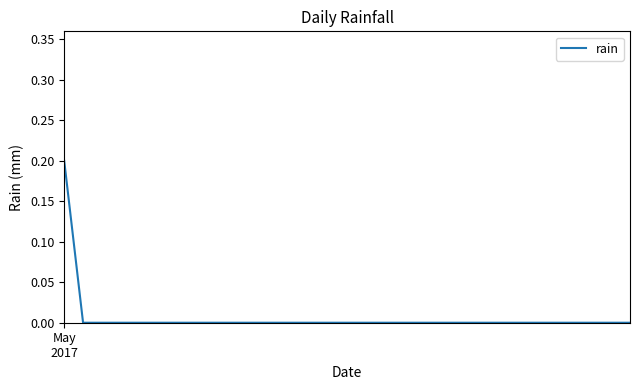

What is the sum of all values?

0.2